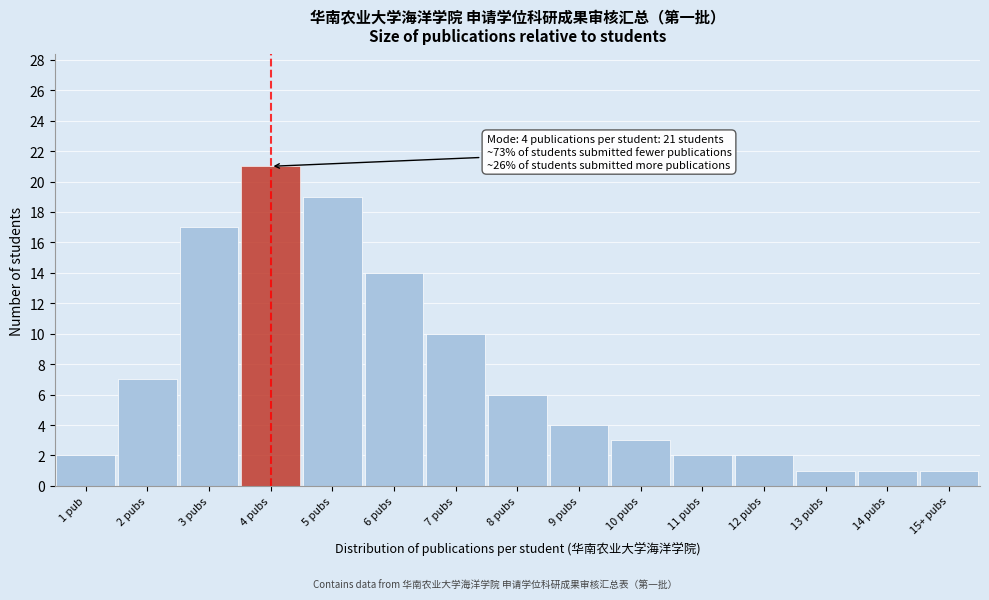

Reading right to left, what are all the values shown in this chart?

1	1	1	2	2	3	4	6	10	14	19	21	17	7	2